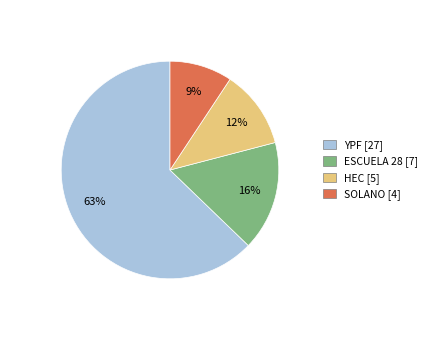

What is the majority slice?

YPF